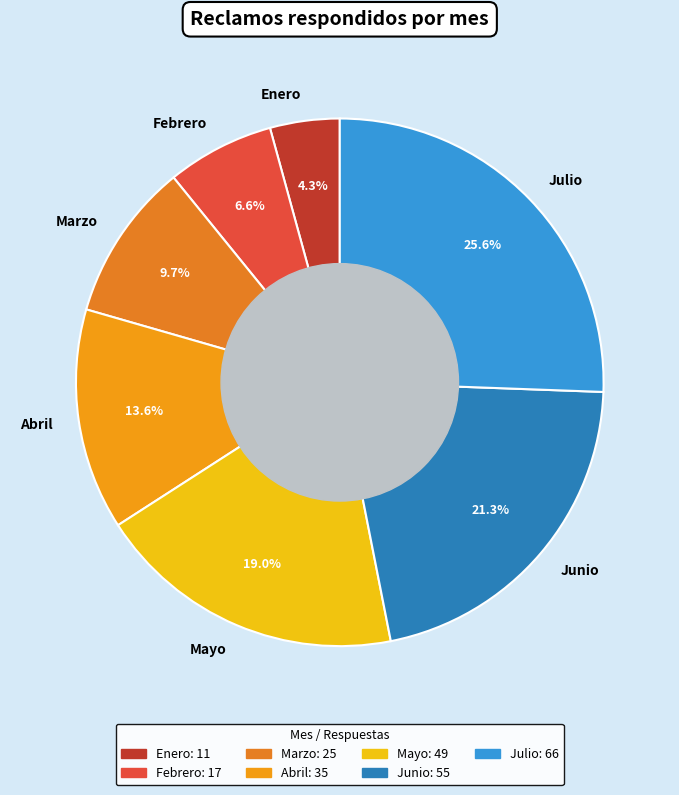

Approximately how many times larger is the value at Enero compared to Marzo?

0.4